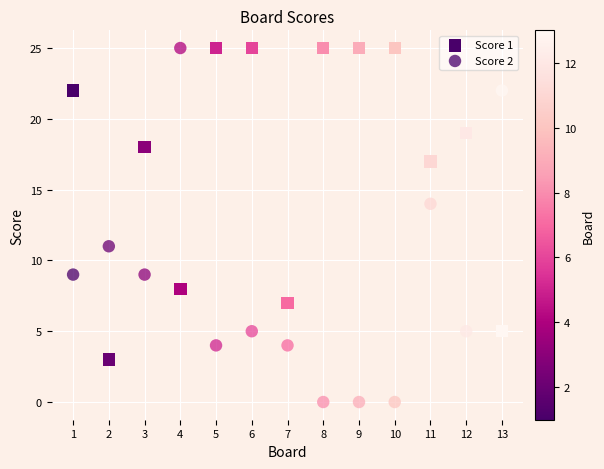

How many data points are displayed?

26